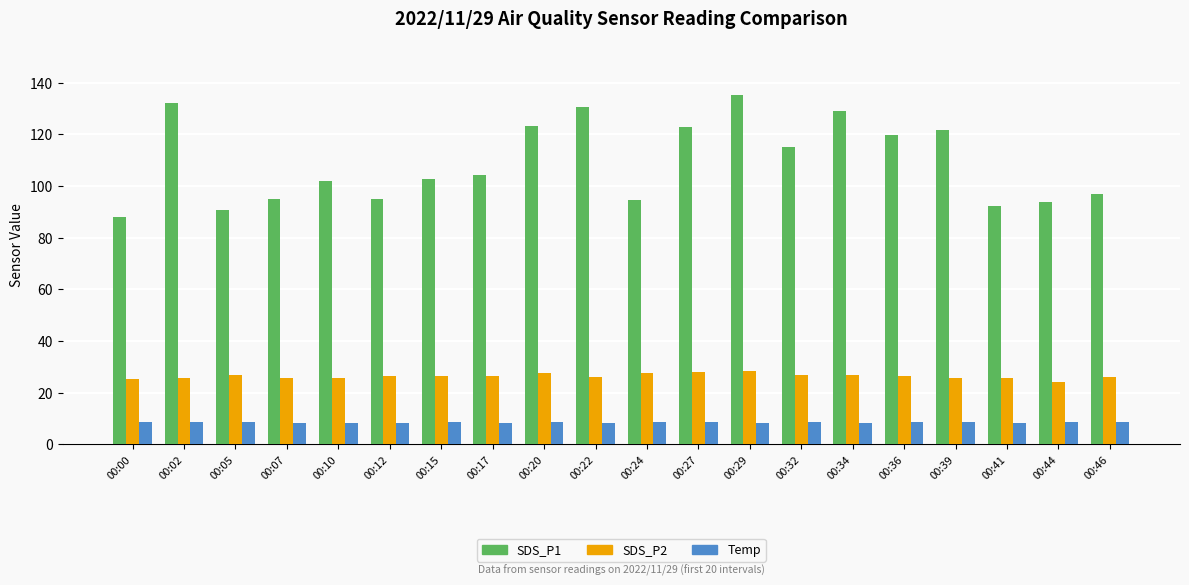

The SDS_P2 series shows 5.4 at 00:17. True or false?

False